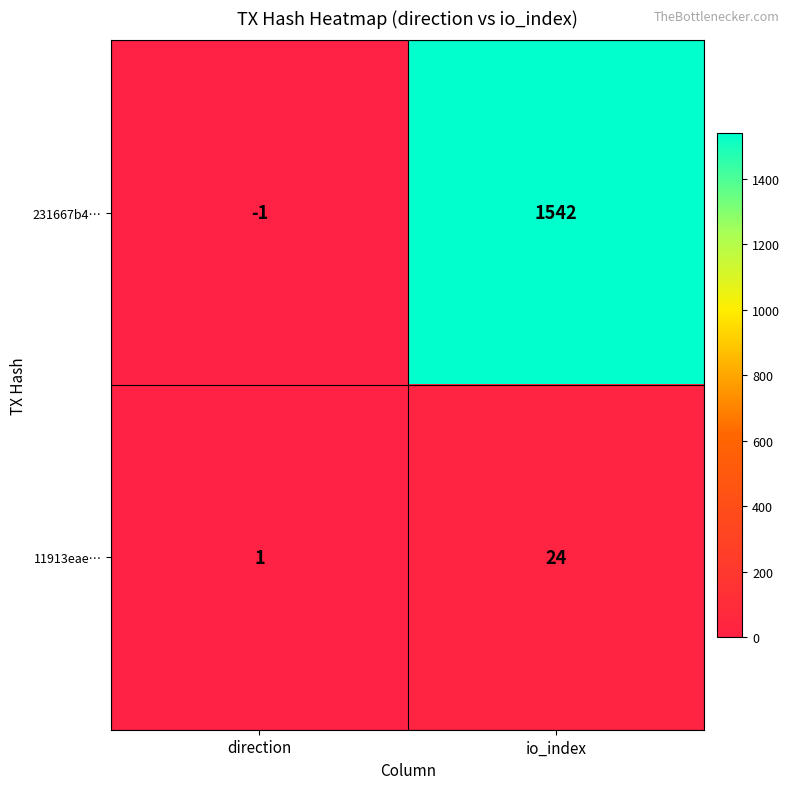

Rank the series by their maximum value, from highest to lowest.

231667b4…, 11913eae…